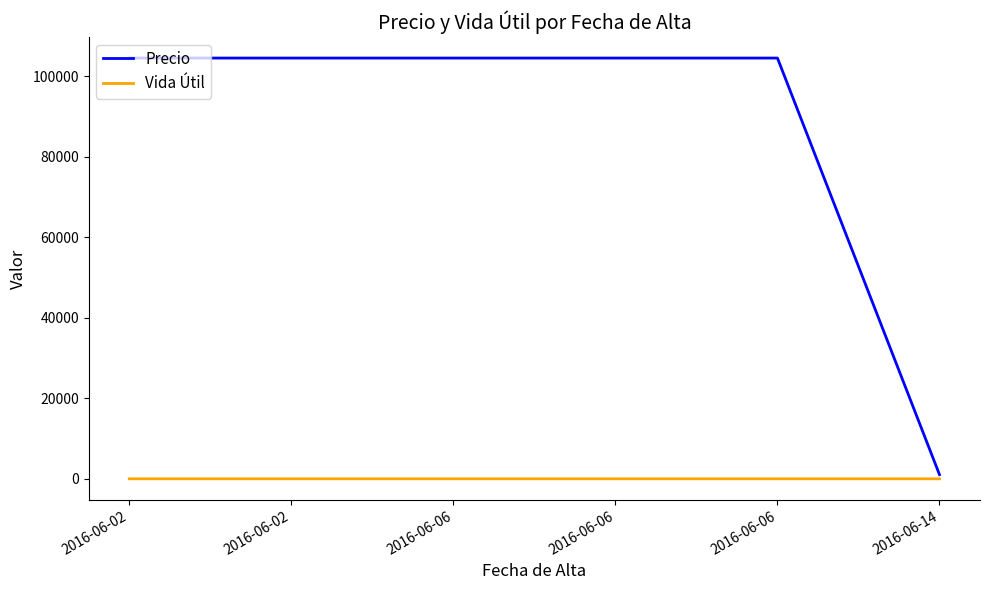

True or false: Precio and Vida Útil cross at least once.

False